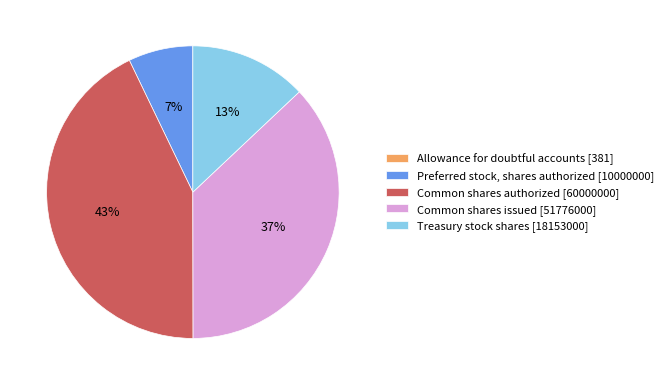

Between Treasury stock shares [18153000] and Common shares issued [51776000], which is larger?

Common shares issued [51776000]